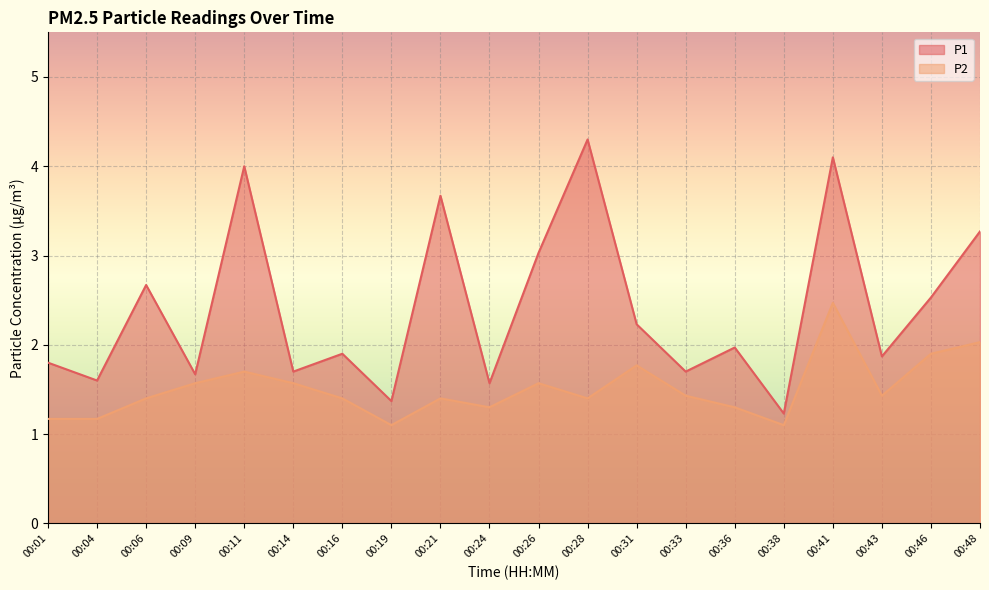

What is the maximum value for P2?

2.5